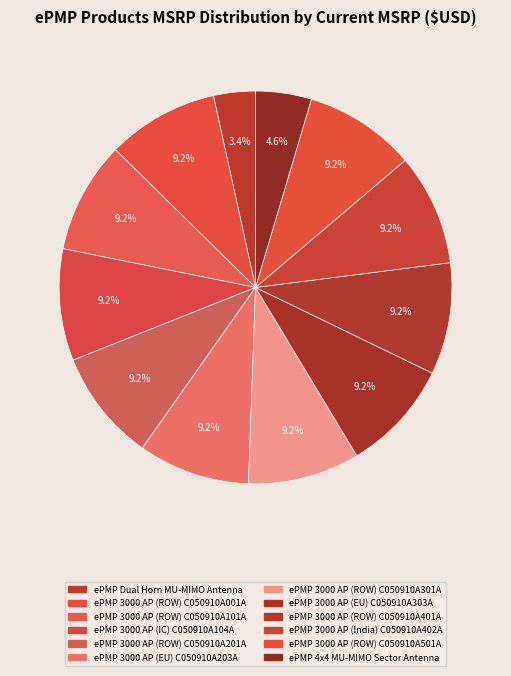

How many slices are in this pie chart?

12